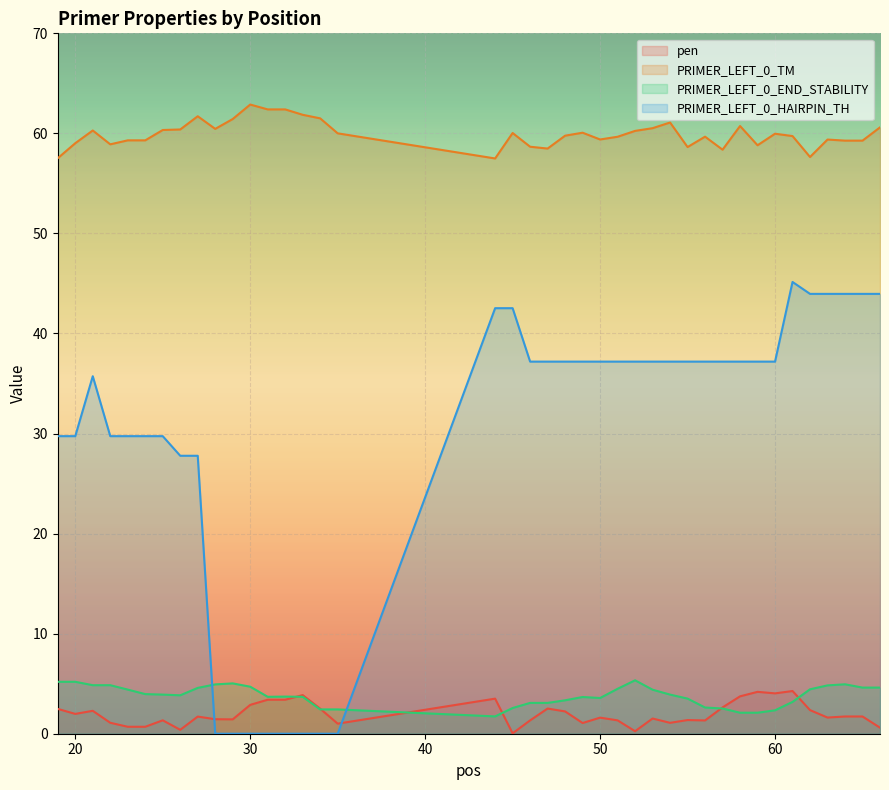

Reading left to right, extract all data points from this chart.

pen: 19=2.5	20=2.0	21=2.3	22=1.1	23=0.7	24=0.7	25=1.3	26=0.4	27=1.7	28=1.5	29=1.4	30=2.9	31=3.4	32=3.4	33=3.9	34=2.5	35=1.0	44=3.5	45=0.0	46=1.3	47=2.5	48=2.2	49=1.1	50=1.6	51=1.3	52=0.2	53=1.5	54=1.1	55=1.4	56=1.3	57=2.6	58=3.7	59=4.2	60=4.0	61=4.3	62=2.4	63=1.6	64=1.7	65=1.7	66=0.6
PRIMER_LEFT_0_TM: 19=57.5	20=59.0	21=60.3	22=58.9	23=59.3	24=59.3	25=60.3	26=60.4	27=61.7	28=60.5	29=61.4	30=62.9	31=62.4	32=62.4	33=61.9	34=61.5	35=60.0	44=57.5	45=60.0	46=58.7	47=58.5	48=59.8	49=60.1	50=59.4	51=59.7	52=60.2	53=60.5	54=61.1	55=58.6	56=59.7	57=58.4	58=60.7	59=58.8	60=60.0	61=59.7	62=57.6	63=59.4	64=59.3	65=59.3	66=60.6
PRIMER_LEFT_0_END_STABILITY: 19=5.2	20=5.2	21=4.8	22=4.8	23=4.4	24=4.0	25=3.9	26=3.8	27=4.6	28=4.9	29=5.0	30=4.7	31=3.7	32=3.7	33=3.7	34=2.4	35=2.4	44=1.7	45=2.6	46=3.1	47=3.1	48=3.3	49=3.7	50=3.6	51=4.5	52=5.3	53=4.4	54=3.9	55=3.5	56=2.6	57=2.5	58=2.1	59=2.1	60=2.3	61=3.2	62=4.4	63=4.8	64=4.9	65=4.6	66=4.6
PRIMER_LEFT_0_HAIRPIN_TH: 19=29.7	20=29.7	21=35.7	22=29.7	23=29.7	24=29.7	25=29.7	26=27.8	27=27.8	28=0.0	29=0.0	30=0.0	31=0.0	32=0.0	33=0.0	34=0.0	35=0.0	44=42.5	45=42.5	46=37.2	47=37.2	48=37.2	49=37.2	50=37.2	51=37.2	52=37.2	53=37.2	54=37.2	55=37.2	56=37.2	57=37.2	58=37.2	59=37.2	60=37.2	61=45.1	62=44.0	63=44.0	64=44.0	65=44.0	66=44.0